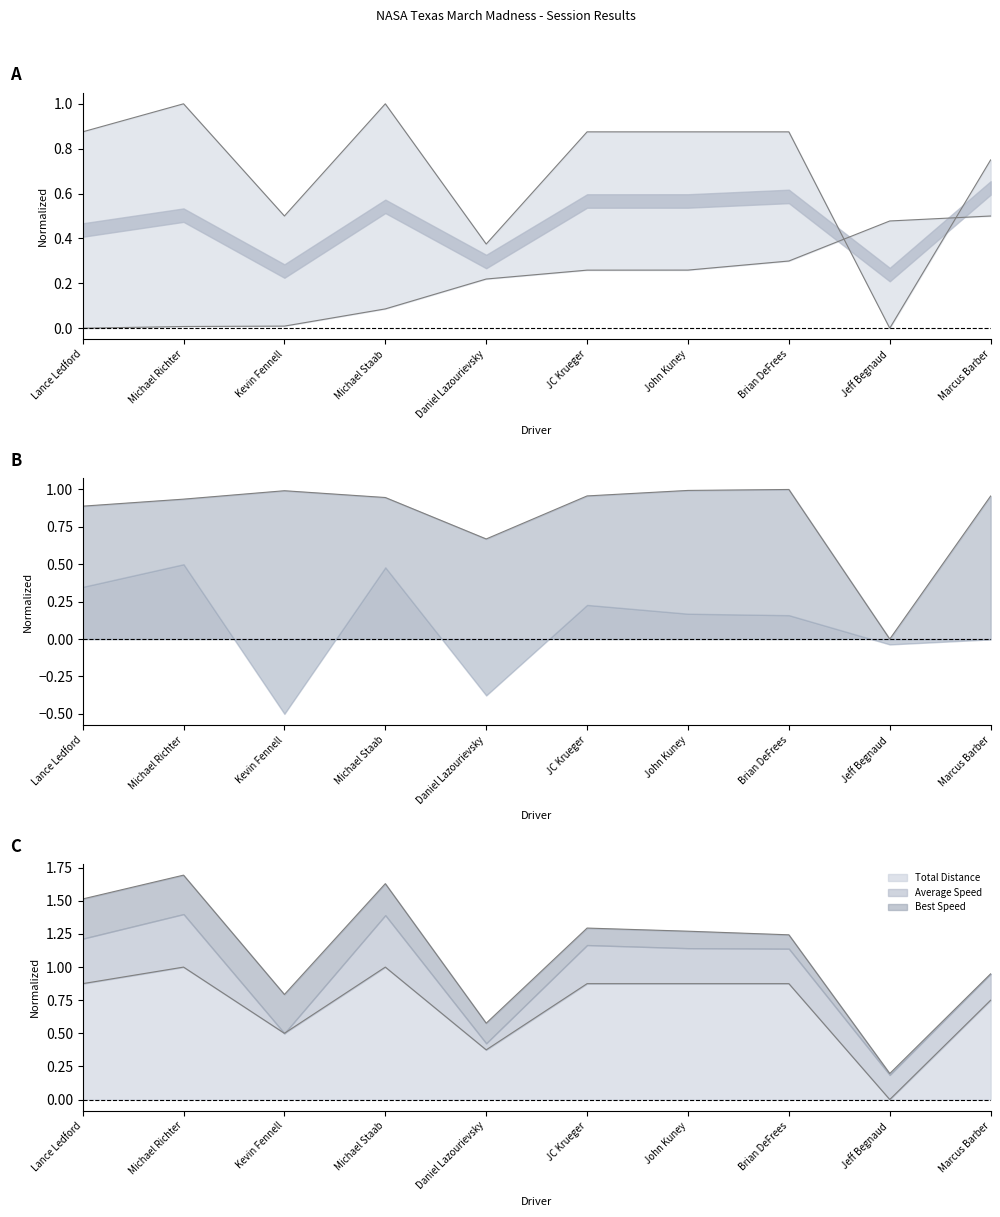

What is the label of the 8th point from the left?

Brian DeFrees